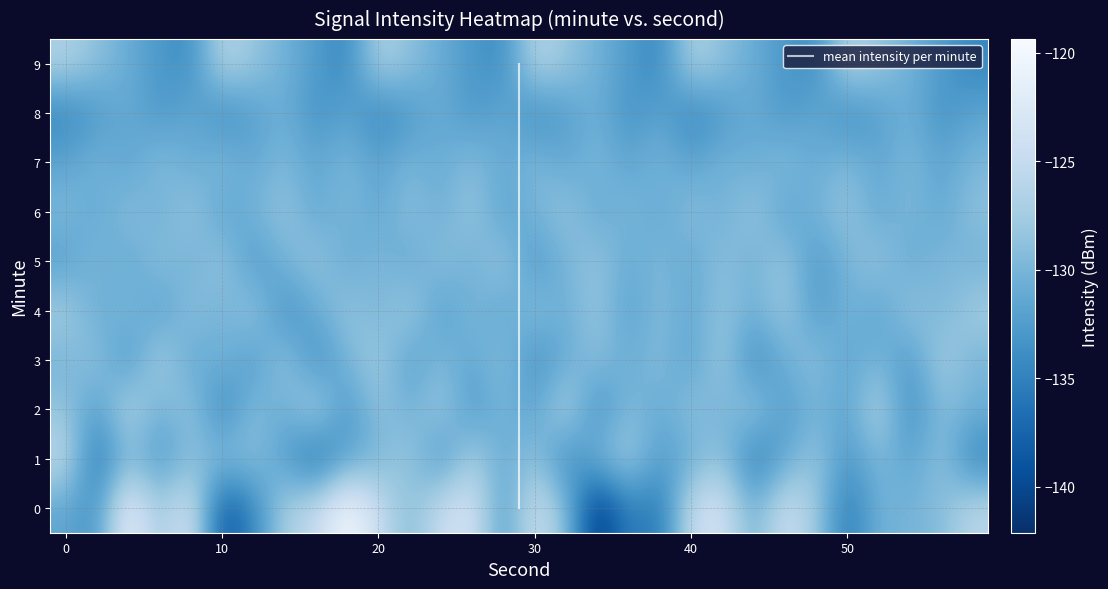

What is the difference between the maximum and minimum values in the 5 series?

5.1